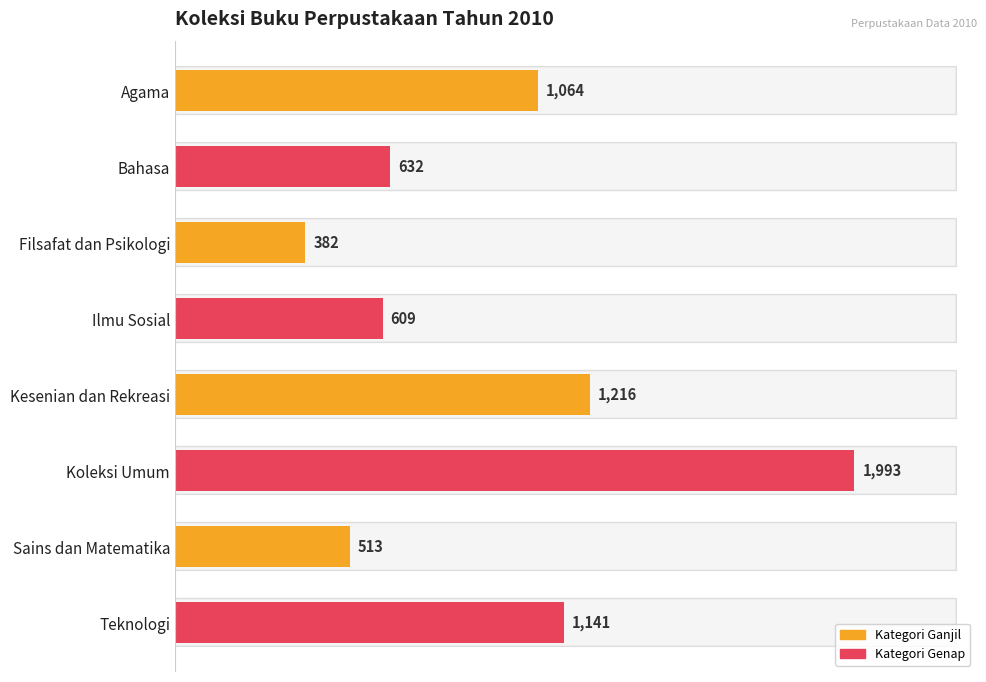

What is the difference between the maximum and minimum values?

1611